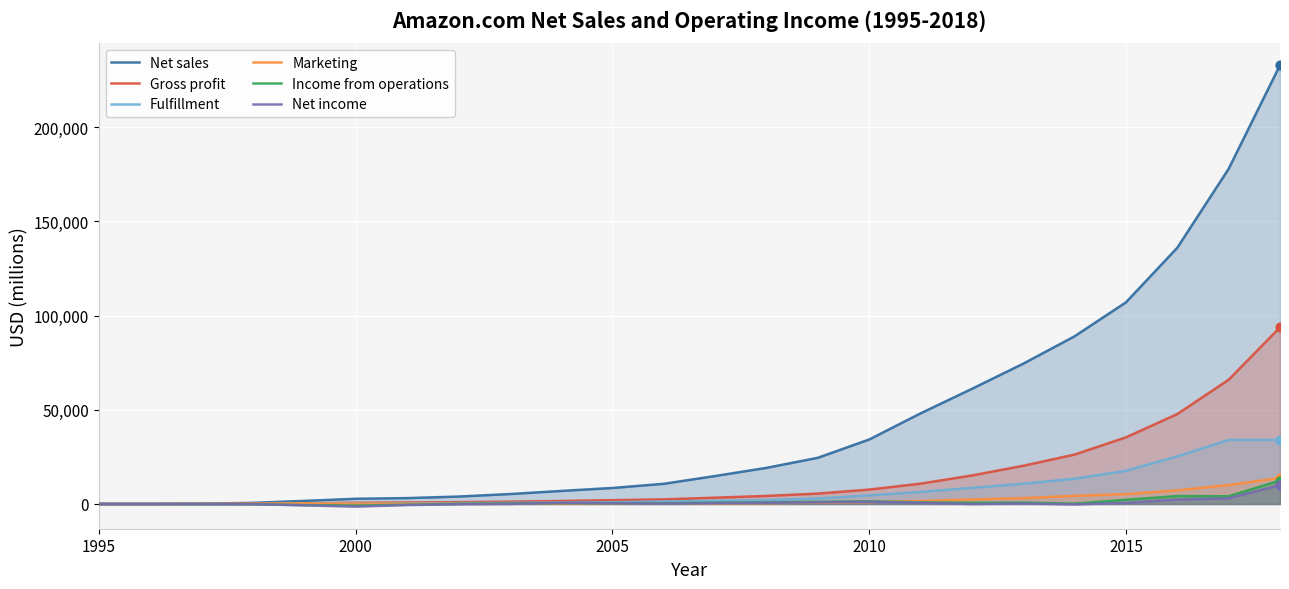

Which series has the largest total across all categories?

Net sales